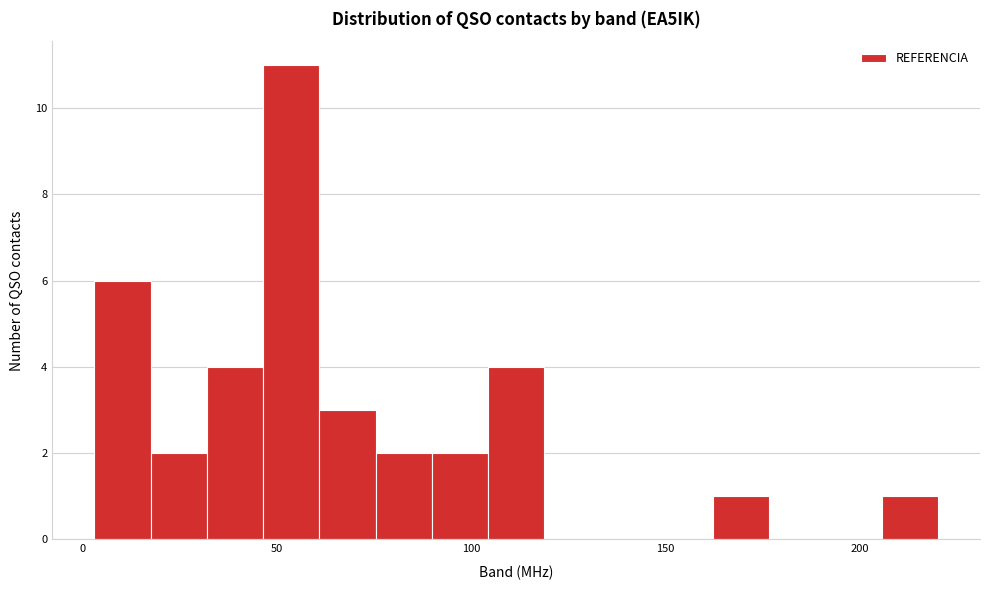

Read against the x-axis, roughly where is the centre of the tallest bar?

55